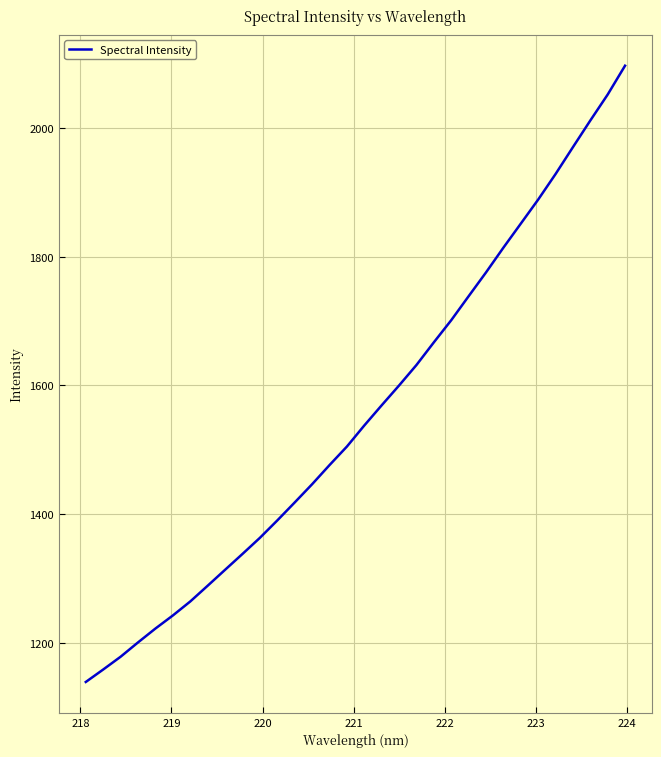

What is the minimum value shown in the chart?

1139.5